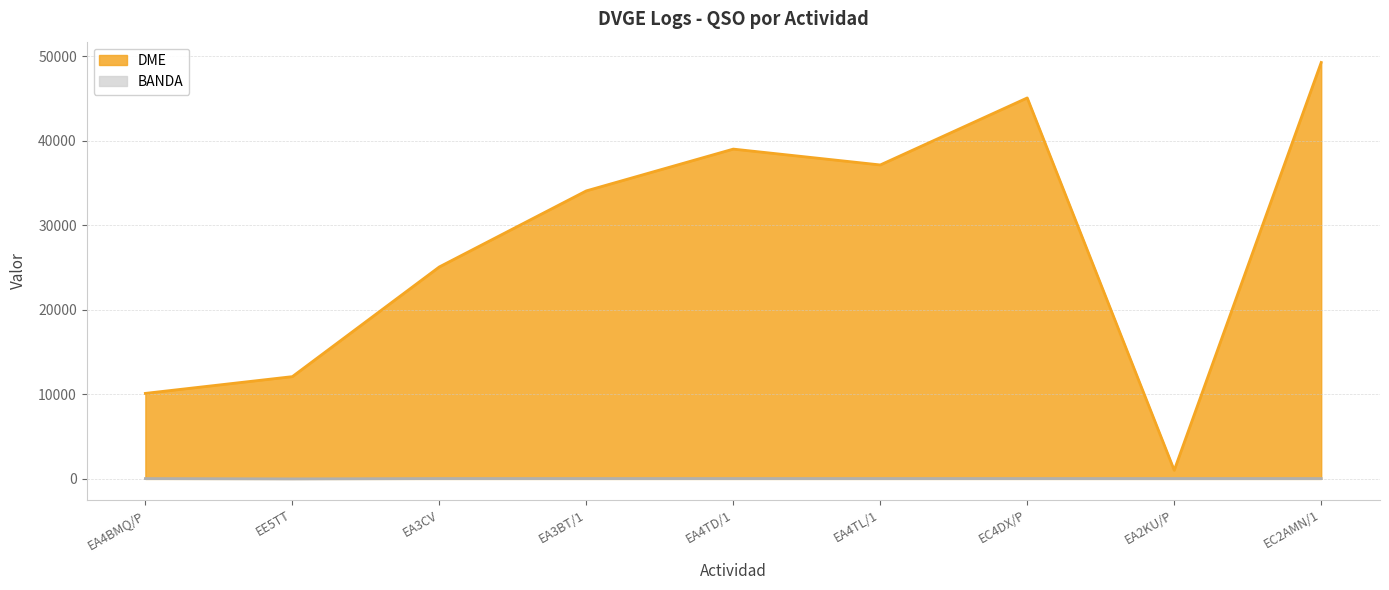

What is the difference between the maximum and minimum values in the DME series?

48237